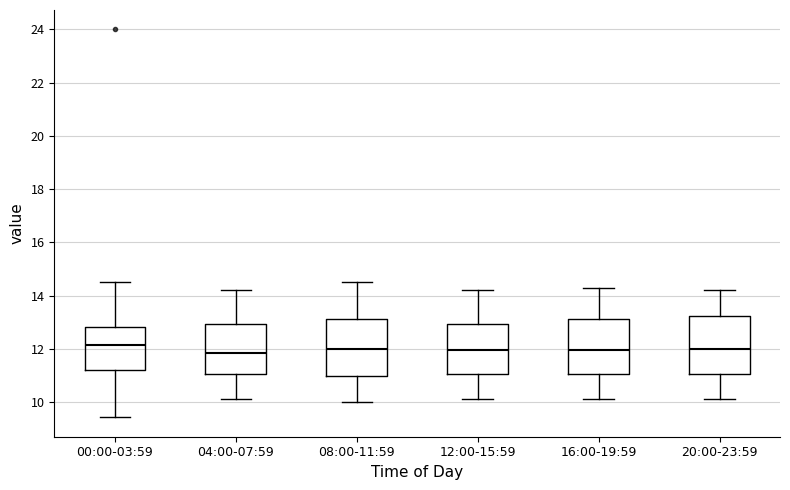

Reading left to right, transcribe this box plot: for each box, give where its median line is, the range the box spans, and where its two whiskers end, as read against the y-axis. The values are not printed on the chart, so give them approximately, as read against the axis.

00:00-03:59: median 12.2, box 11.2 to 12.8, whiskers 9.4 to 14.6
04:00-07:59: median 11.8, box 11.0 to 13.0, whiskers 10.2 to 14.2
08:00-11:59: median 12.0, box 11.0 to 13.2, whiskers 10.0 to 14.6
12:00-15:59: median 12.0, box 11.0 to 13.0, whiskers 10.2 to 14.2
16:00-19:59: median 12.0, box 11.0 to 13.2, whiskers 10.2 to 14.4
20:00-23:59: median 12.0, box 11.0 to 13.2, whiskers 10.2 to 14.2